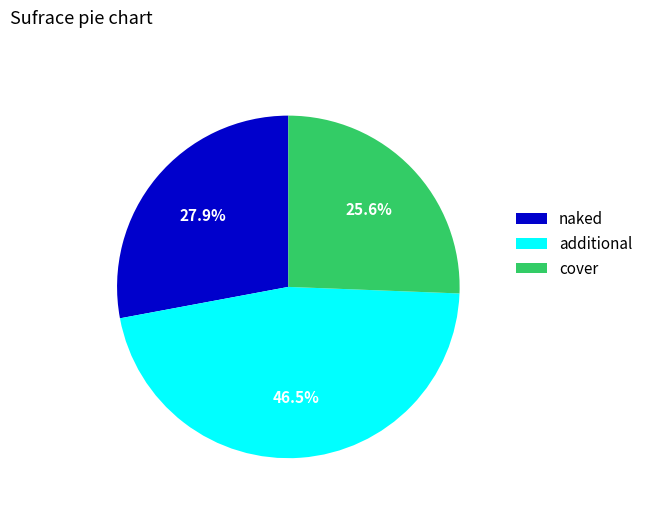

Is there a majority slice in this chart?

No